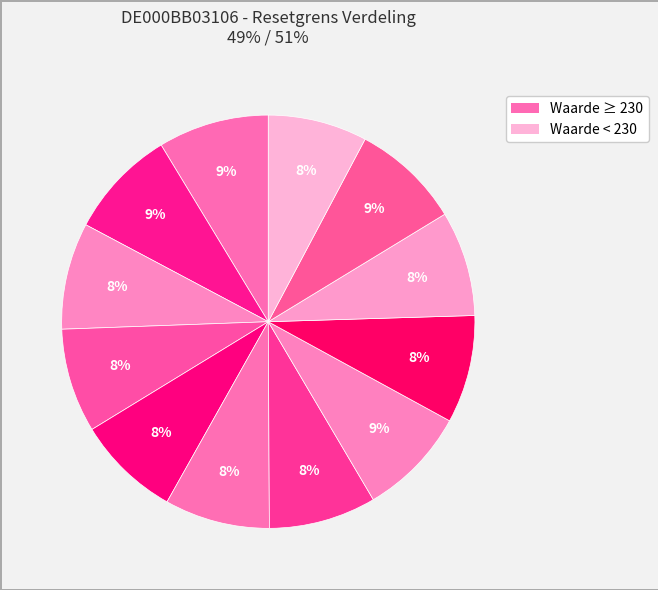

How many slices are in this pie chart?

12